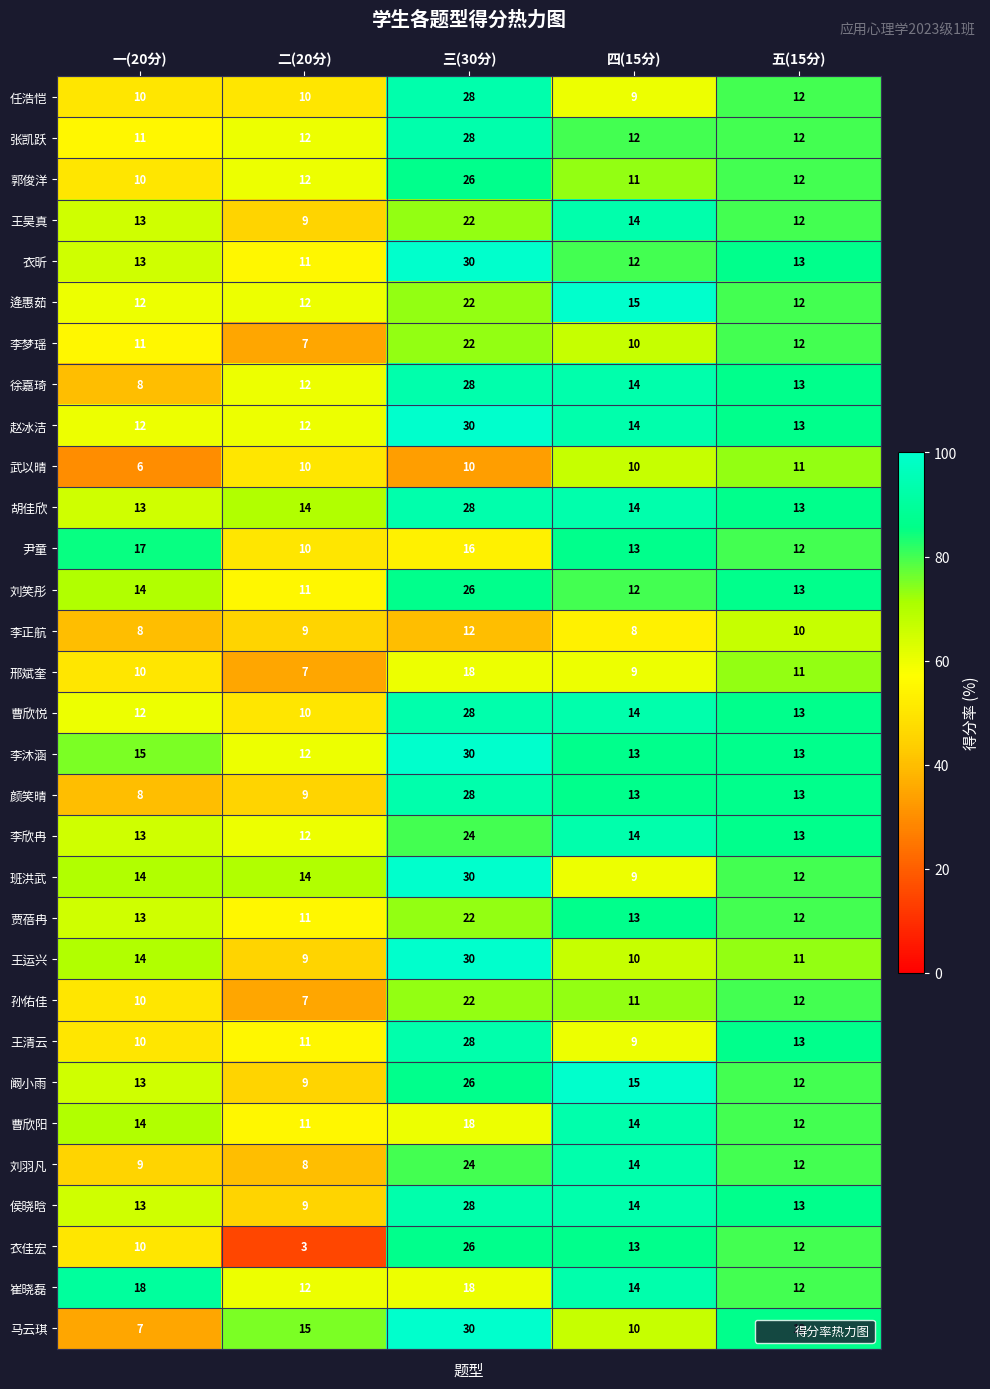

Between 三(30分) and 四(15分), which series saw the biggest shift?

班洪武